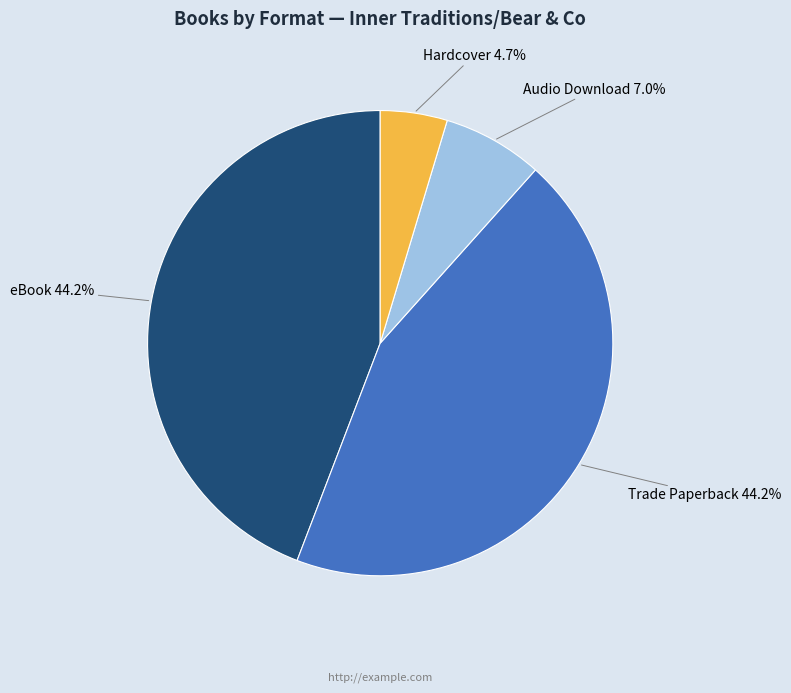

What percentage is NOT represented by Trade Paperback?

55.8%